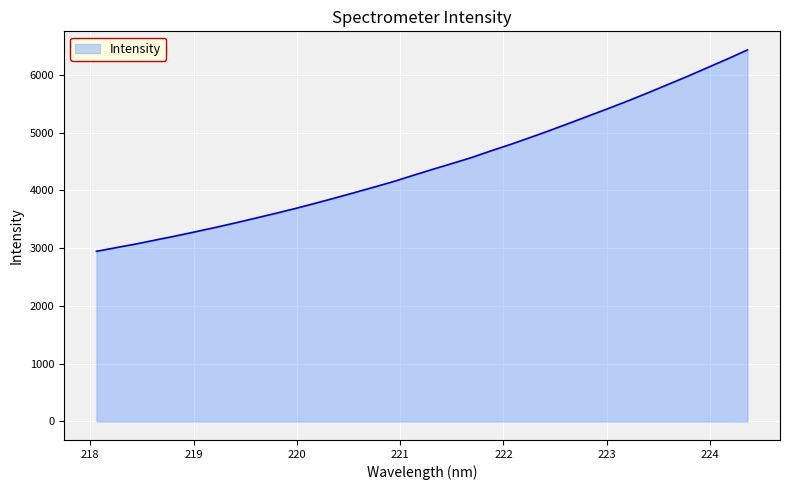

What is the minimum value shown in the chart?

2944.3